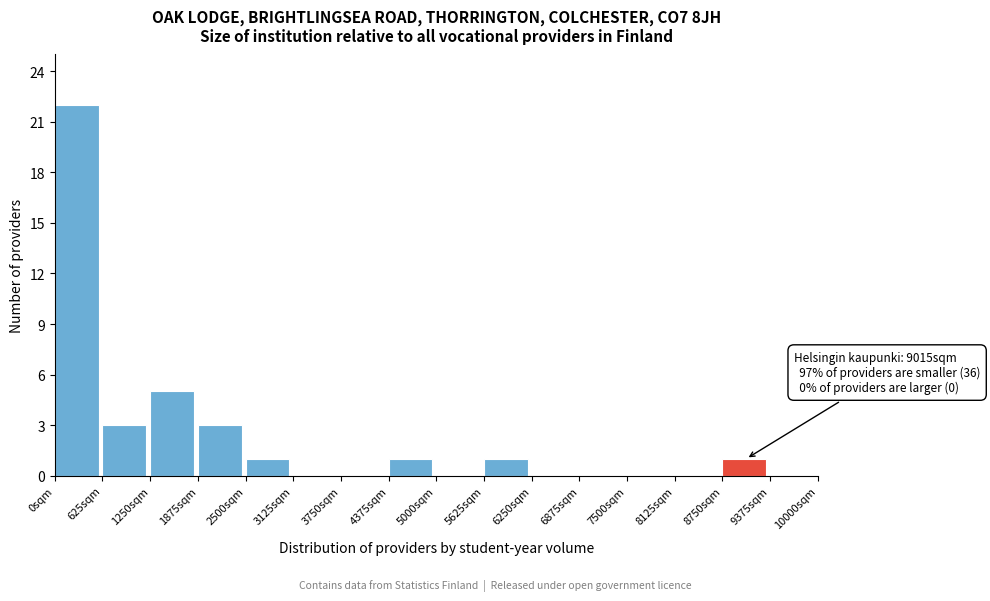

Over which range of the x-axis is the bar tallest?

0 to 600